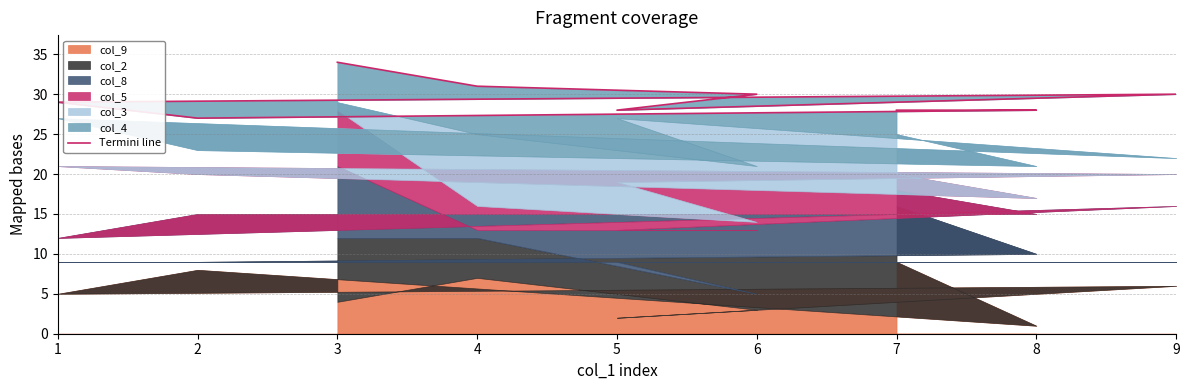

What is the difference between the second highest and minimum values?

4